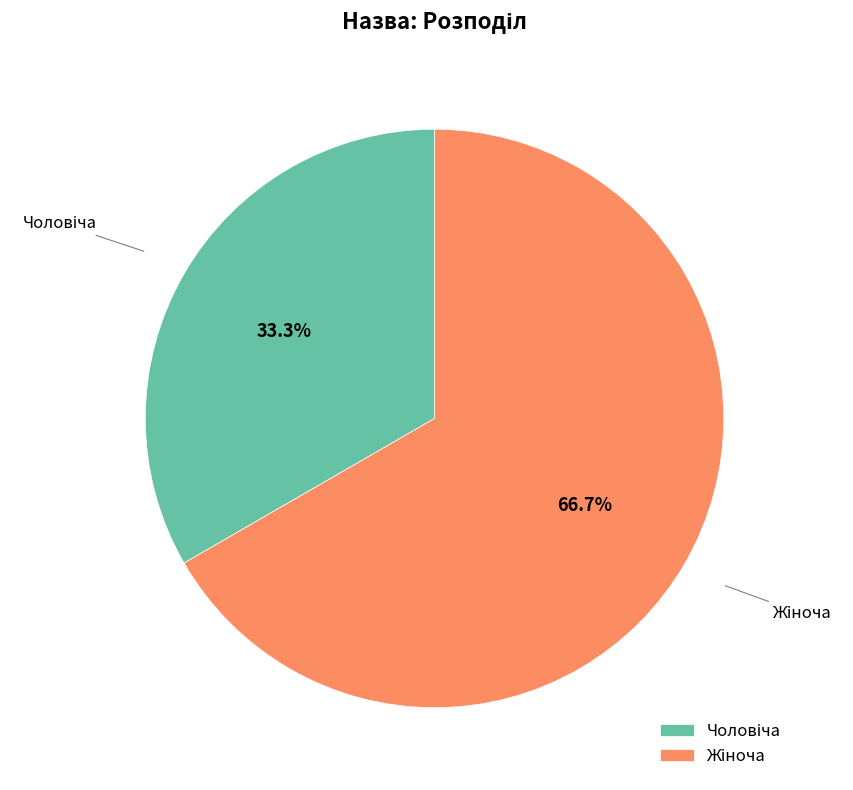

Is there any slice that represents more than half of the pie?

Yes